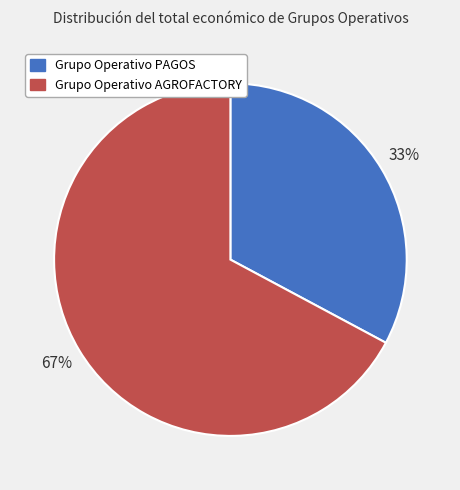

Approximately how many times larger is the value at Grupo Operativo AGROFACTORY compared to Grupo Operativo PAGOS?

2.0